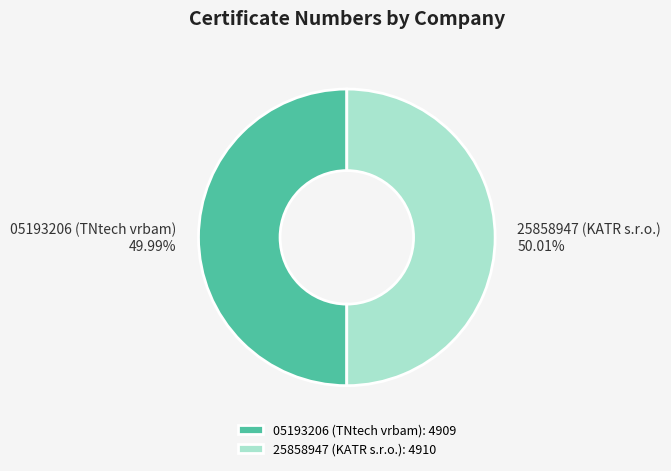

Is there any slice that represents more than half of the pie?

Yes